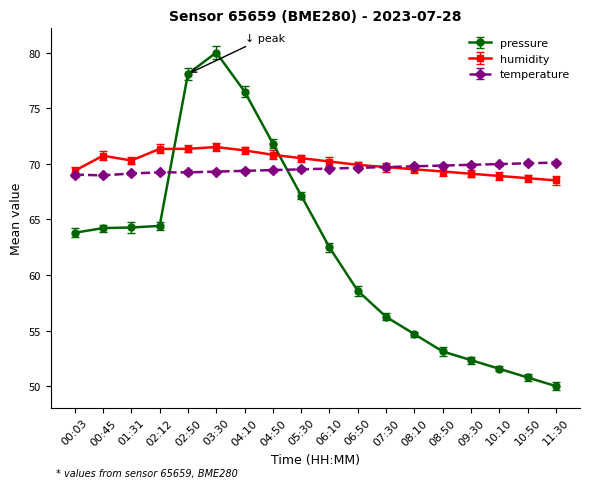

At which category is the sum across all series the highest?

03:30